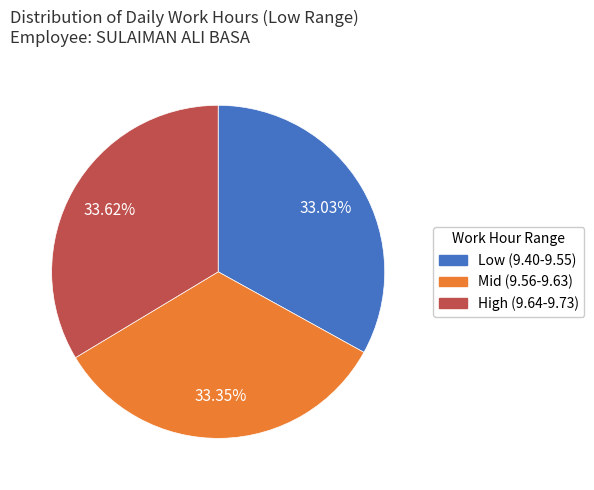

Does any single category account for the majority?

No